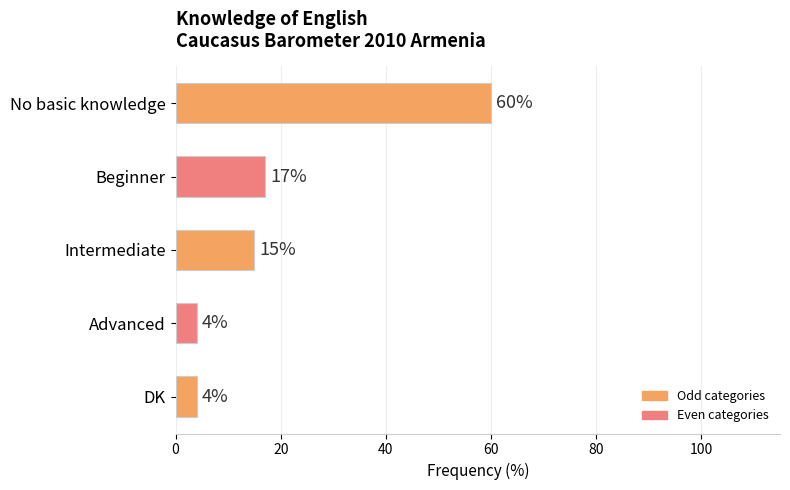

Read the value at DK, to the nearest 5.

5